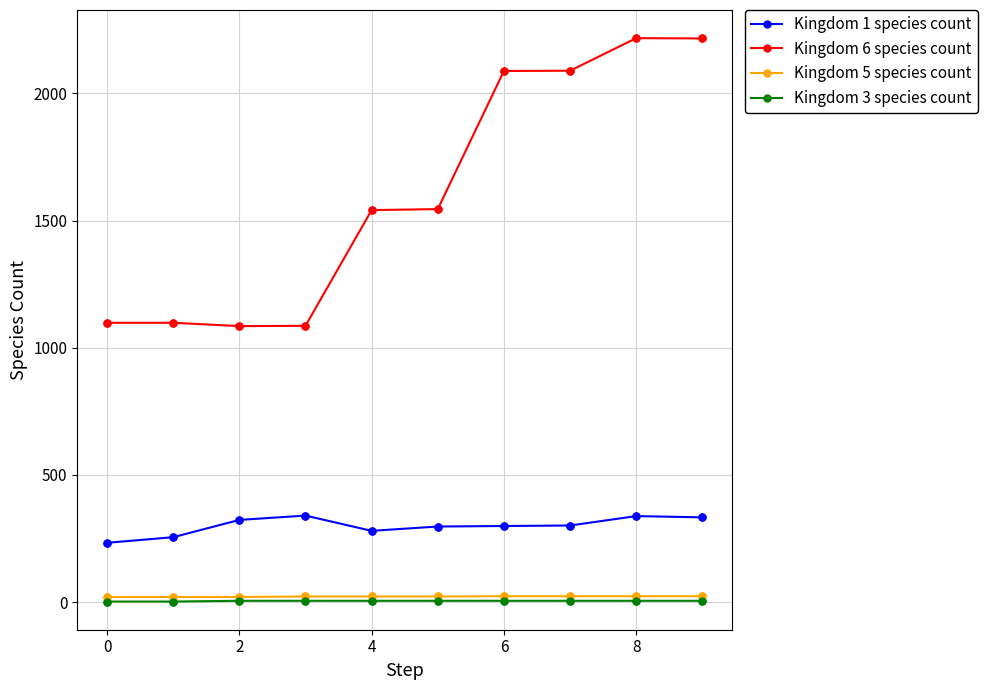

Which series has the largest total across all categories?

Kingdom 6 species count